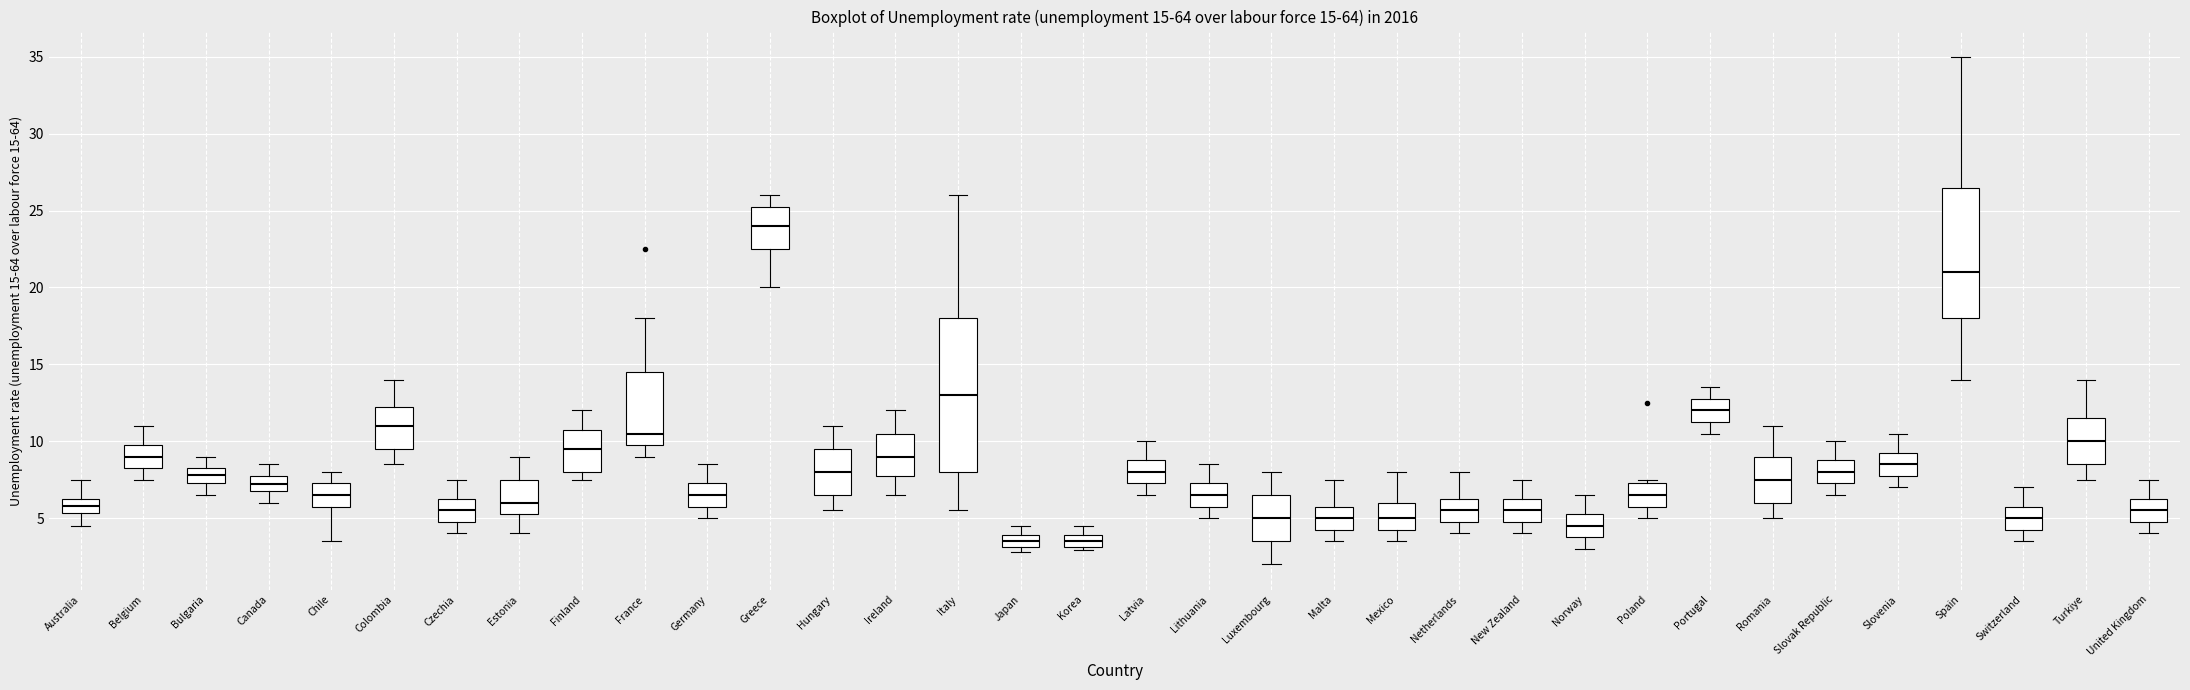

Which box is the tallest, from its lower edge to its upper edge?

Italy